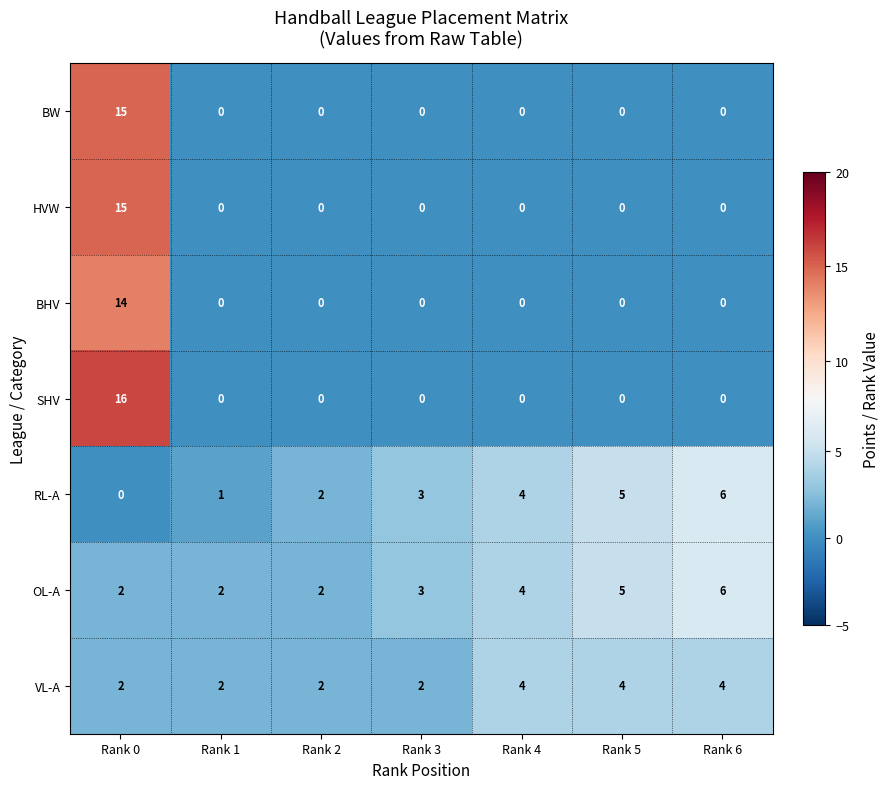

Is it true that OL-A equals 1 at Rank 2?

False